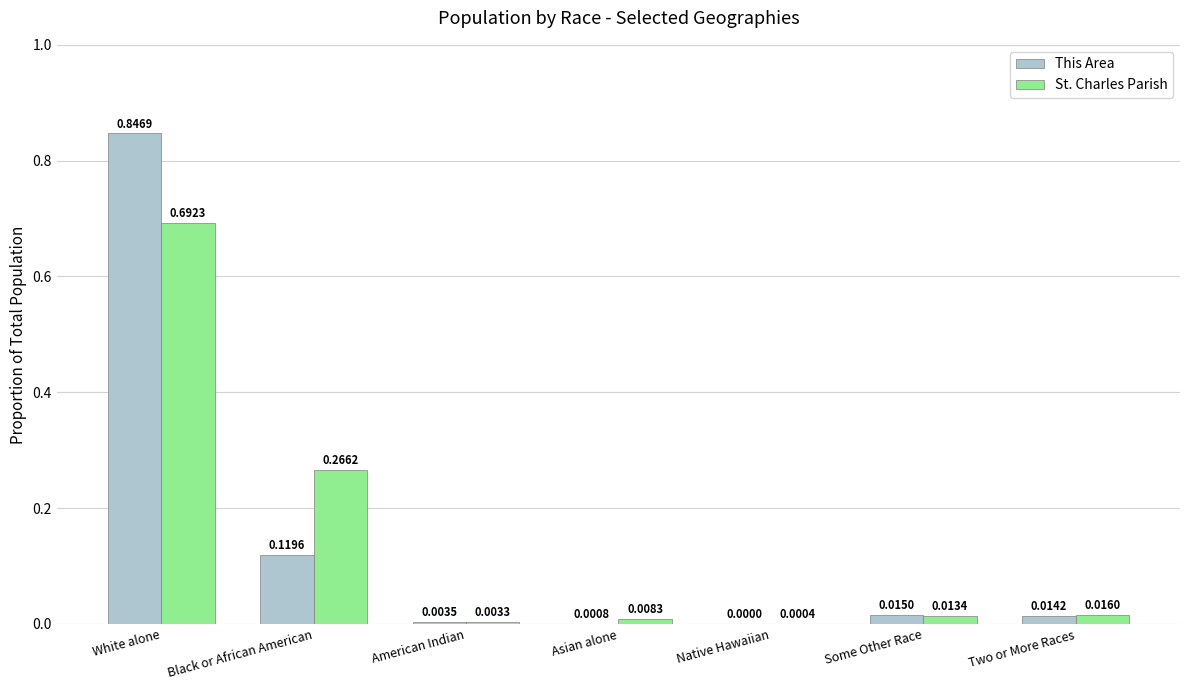

Which label corresponds to the largest value in the chart?

White alone